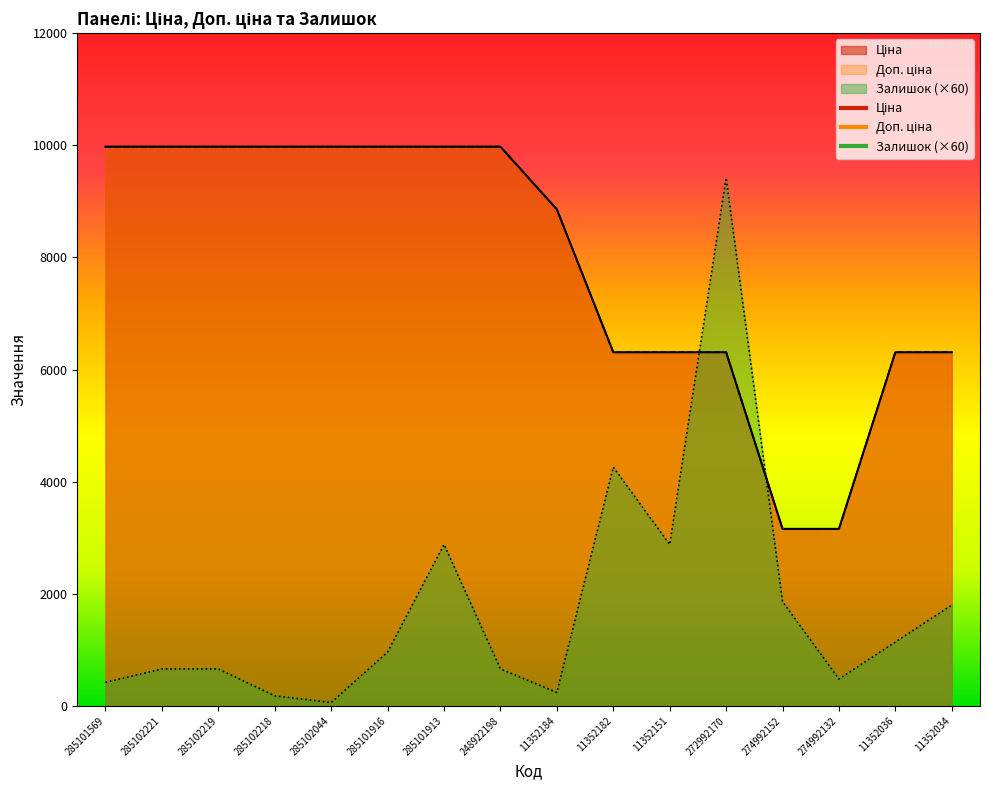

Which series ends up on top after the final intersection of Доп. ціна and Залишок?

Доп. ціна